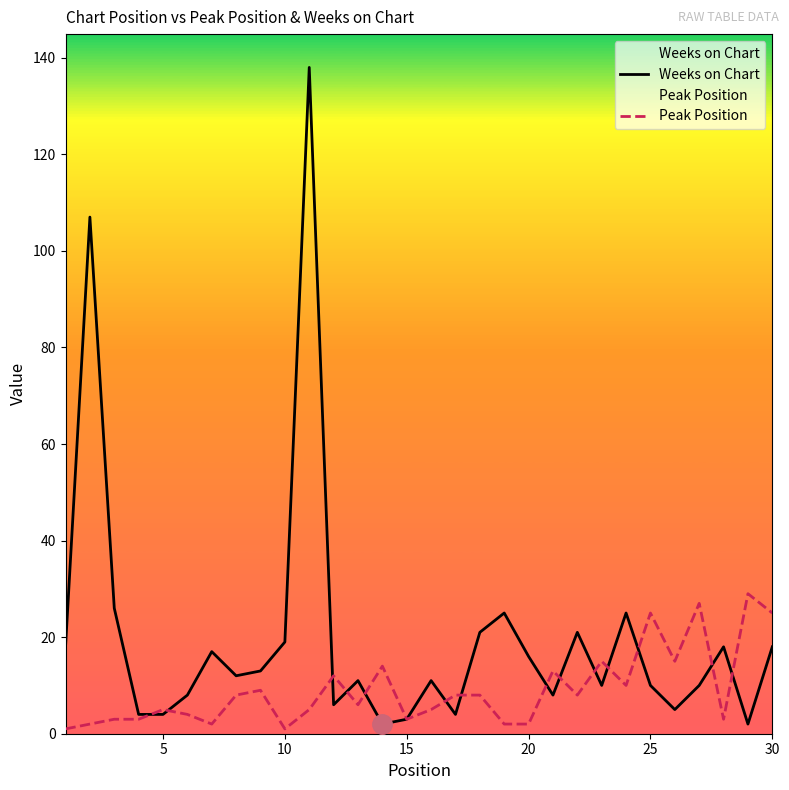

Reading left to right, list all the values displayed in this chart.

Weeks on Chart: 18	107	26	4	4	8	17	12	13	19	138	6	11	2	3	11	4	21	25	16	8	21	10	25	10	5	10	18	2	18
Peak Position: 1	2	3	3	5	4	2	8	9	1	5	12	6	14	3	5	8	8	2	2	13	8	15	10	25	15	27	3	29	25